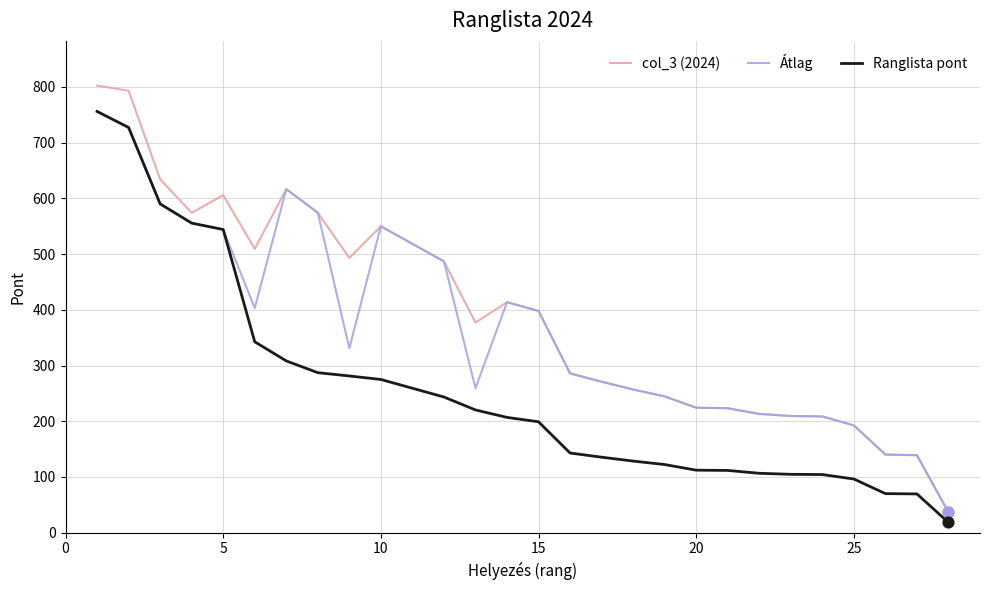

Which series has the largest range (max minus min)?

col_3 (2024)